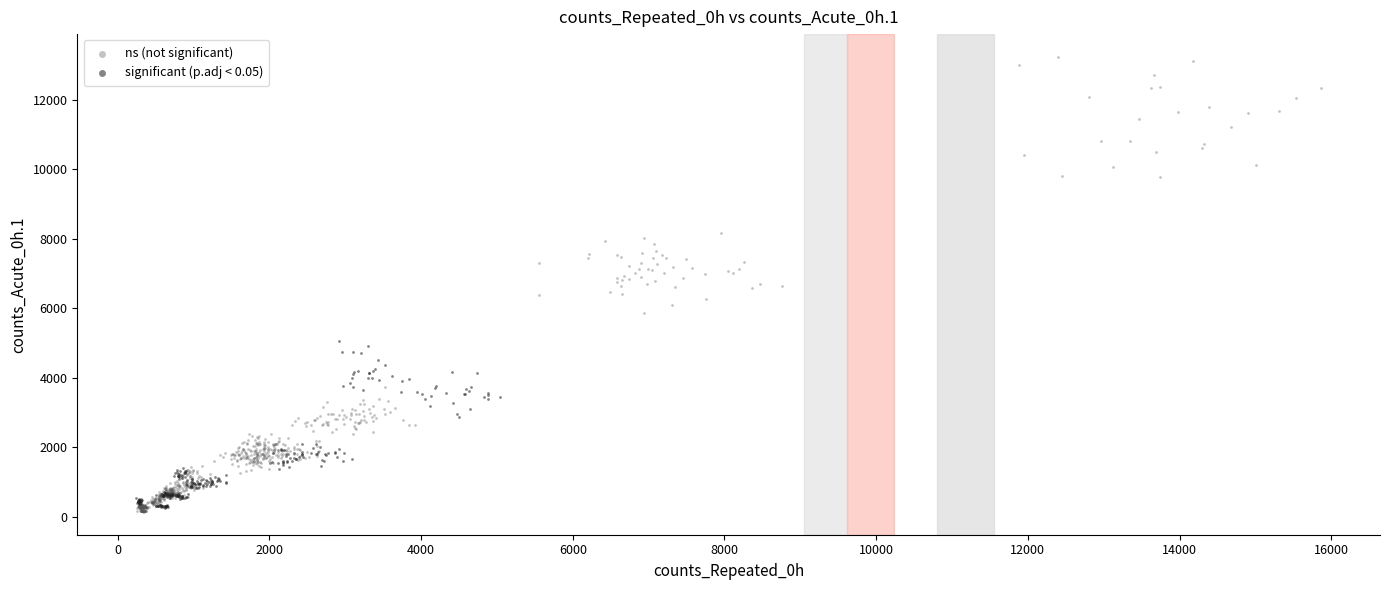

Which series reaches the maximum Y coordinate?

ns (not significant)